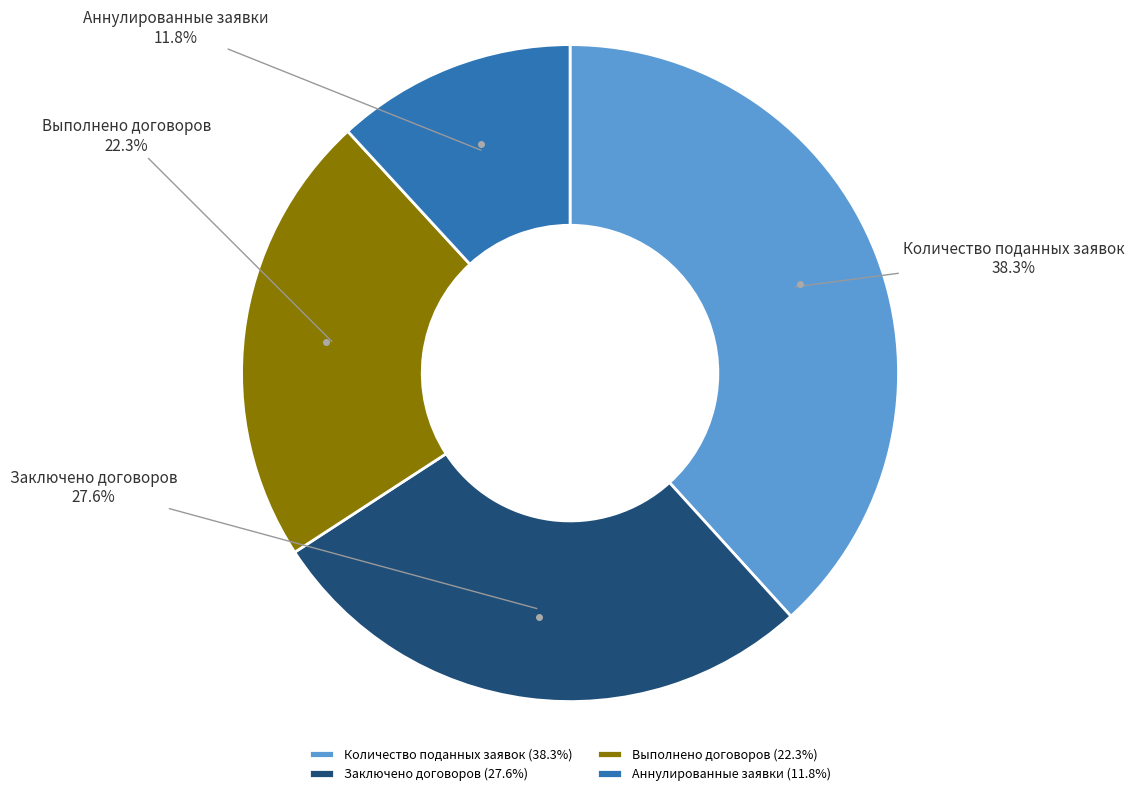

How many segments does this pie chart have?

4